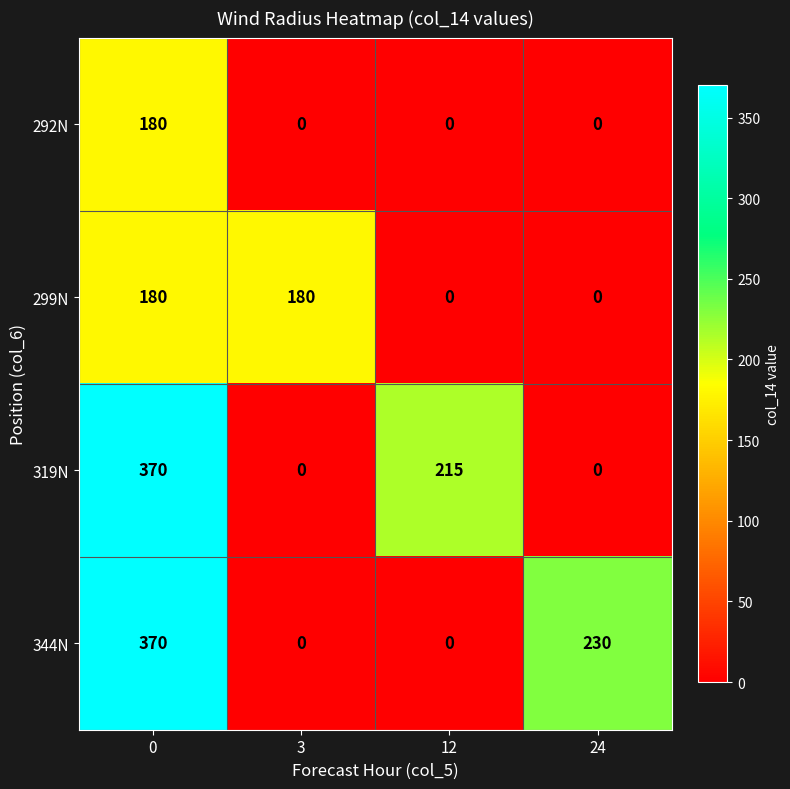

Reading right to left, extract all data points from this chart.

292N: 0	0	0	180
299N: 0	0	180	180
319N: 0	215	0	370
344N: 230	0	0	370